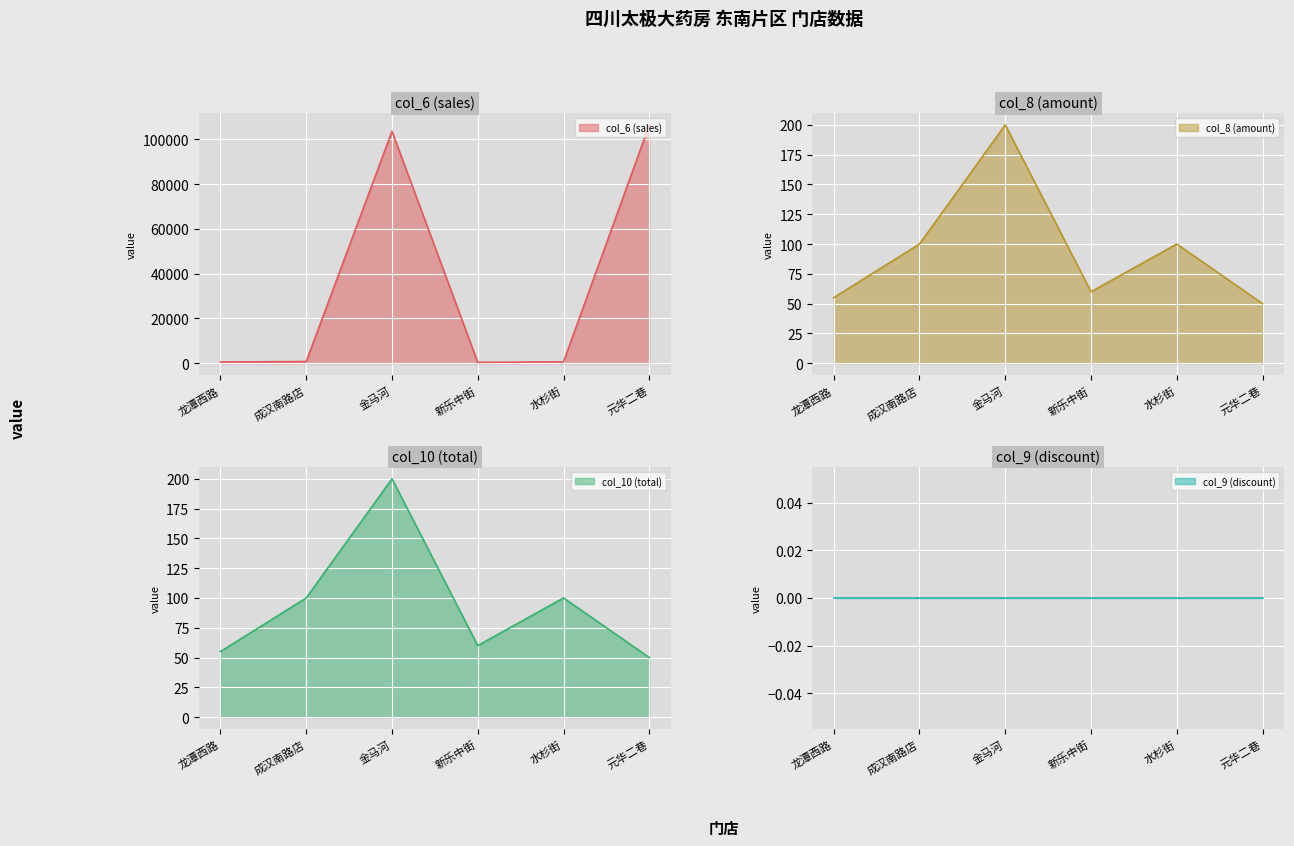

The col_6 (sales) series shows 103639 at 金马河. True or false?

True